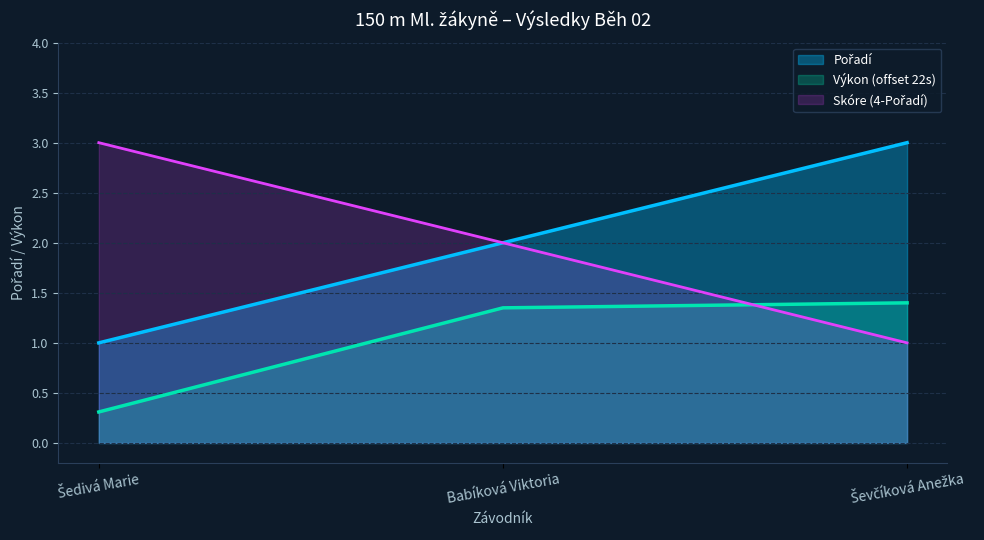

How many categories are shown in the chart?

3